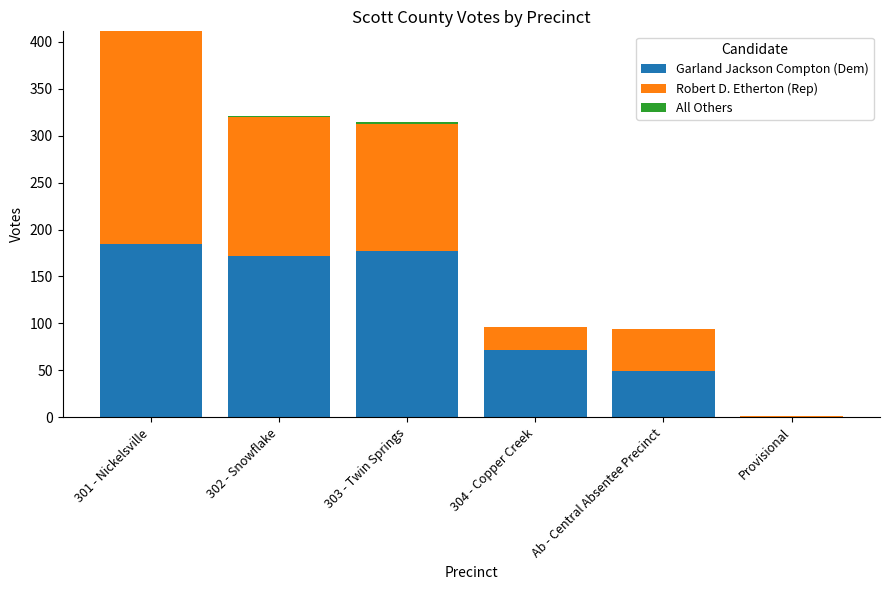

True or false: Garland Jackson Compton (Dem) has a value of 66 at Ab - Central Absentee Precinct.

False